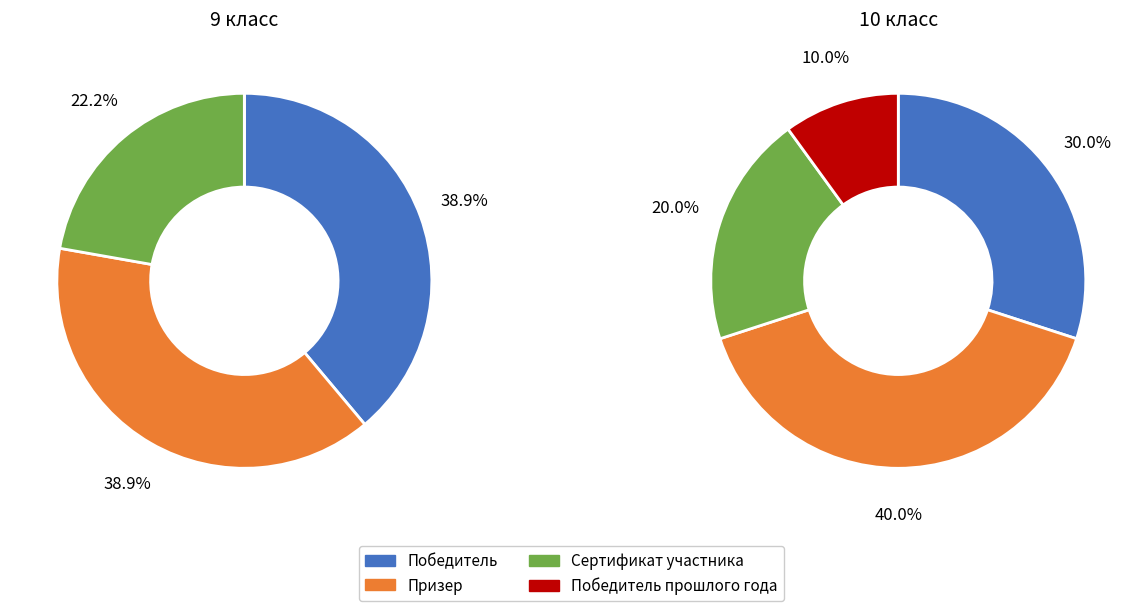

How many slices are in this pie chart?

4